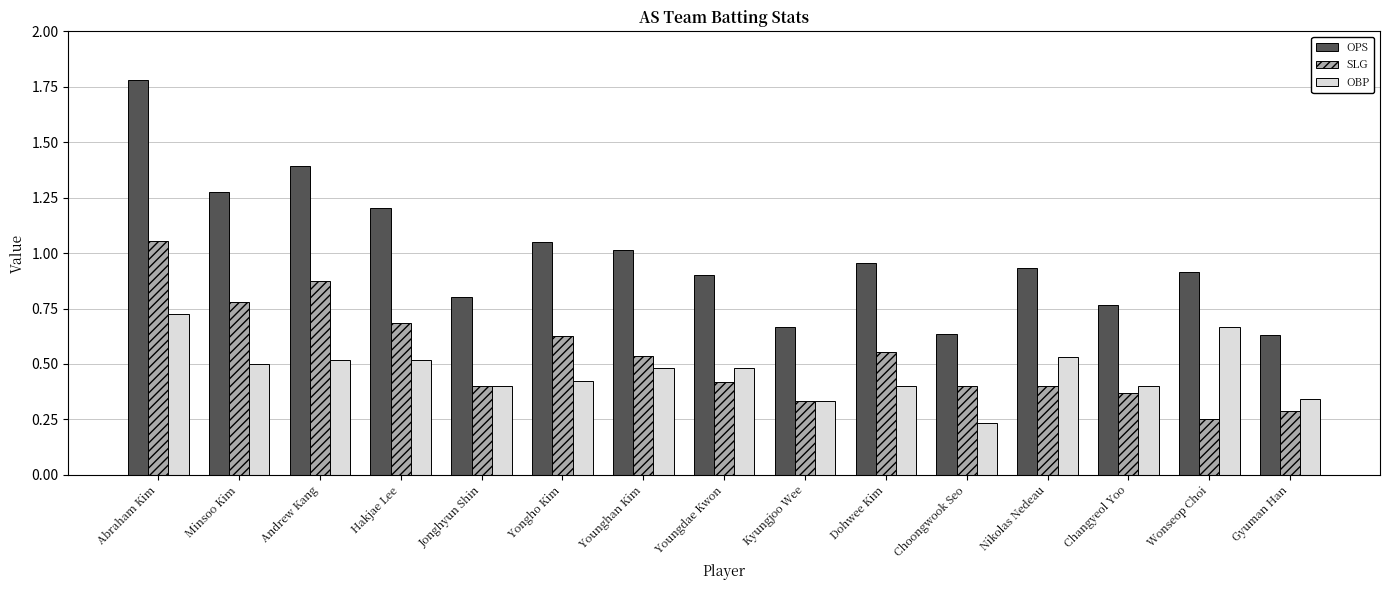

What is the sum of all OBP values?

7.0